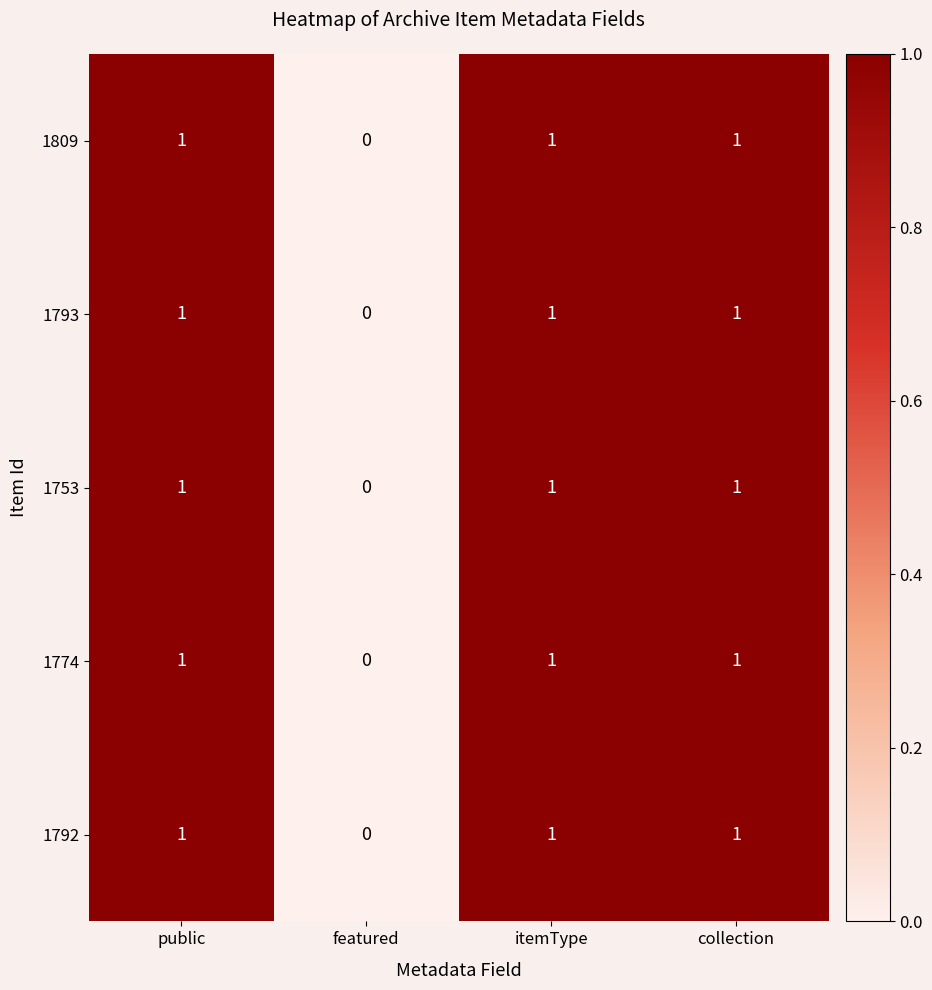

Is the value of 1774 at itemType greater than the value of 1793 at featured?

Yes